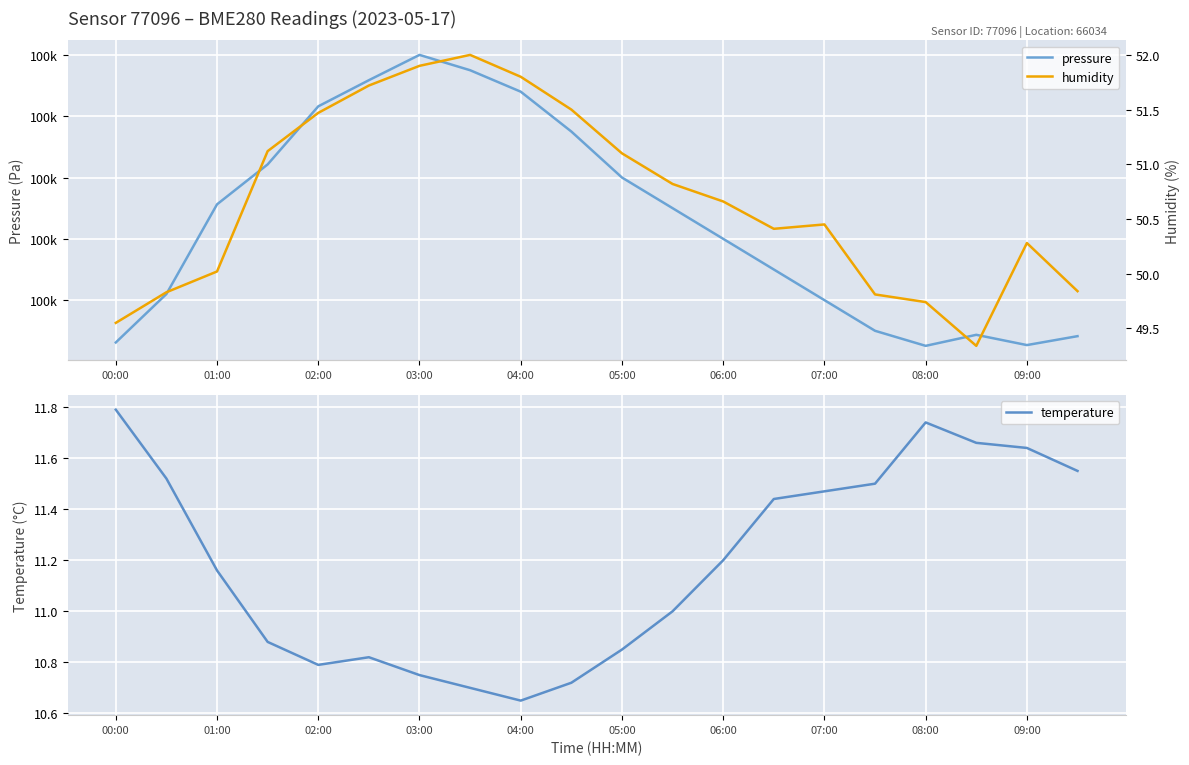

True or false: temperature has a value of 2.4 at 06:00.

False